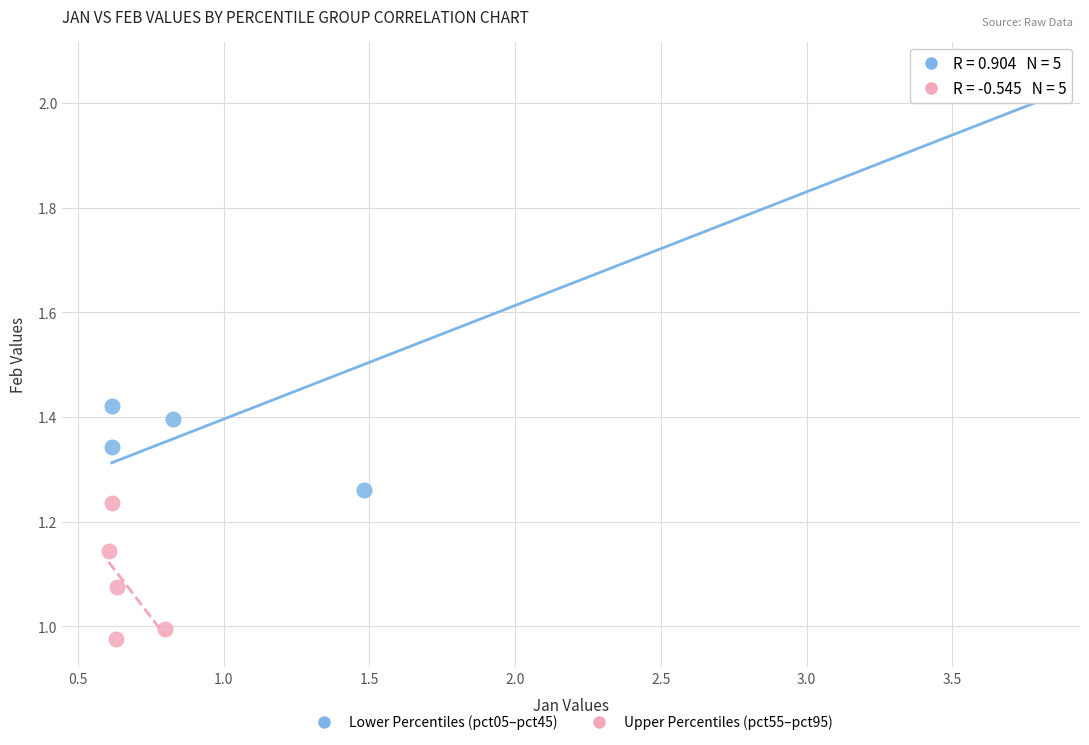

Which series has the largest Y range (max minus min)?

Lower Percentiles (pct05–pct45)